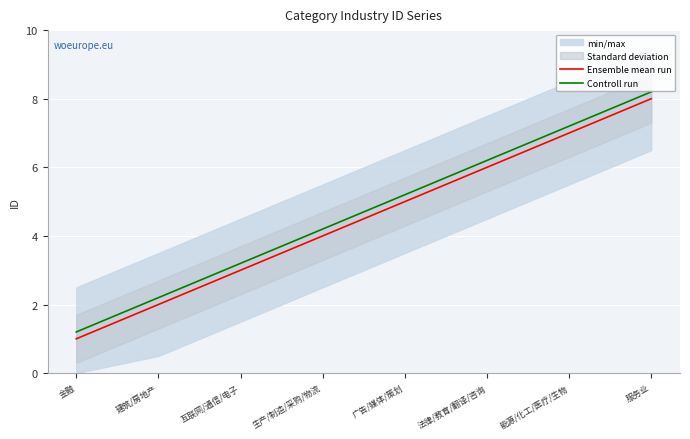

What position from the left is 能源/化工/医疗/生物?

7